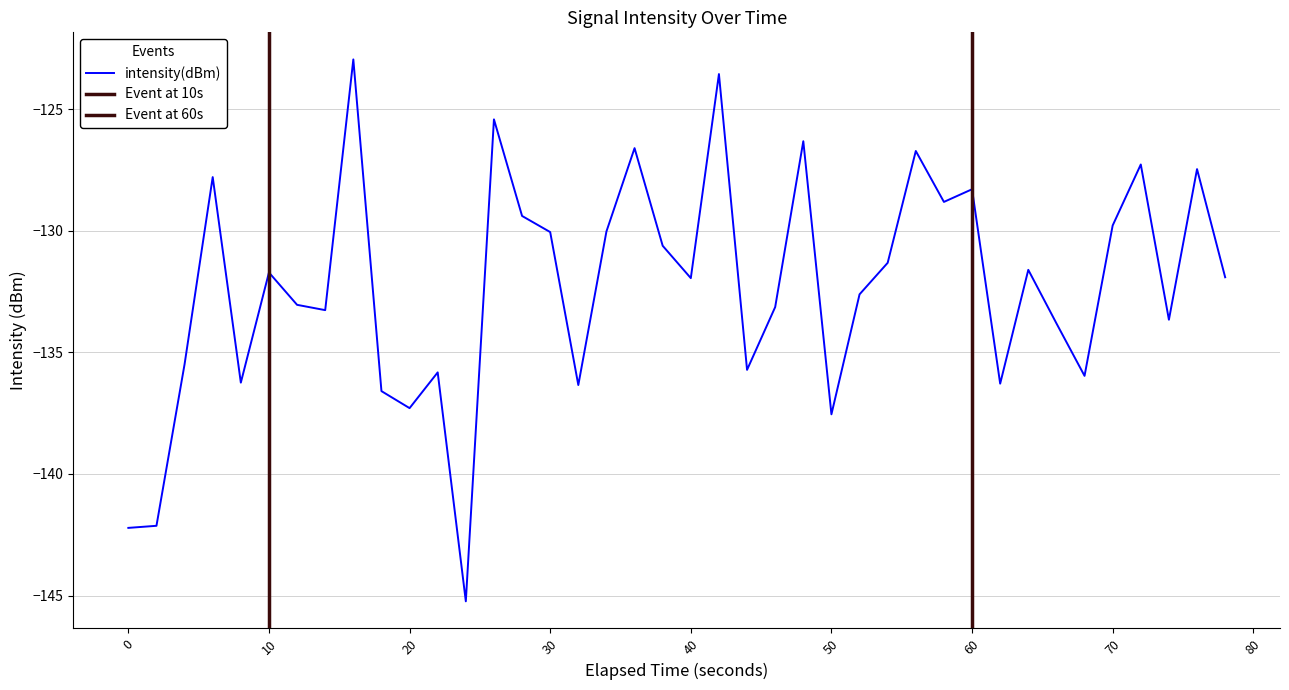

The intensity(dBm) series shows -194.6 at 50. True or false?

False